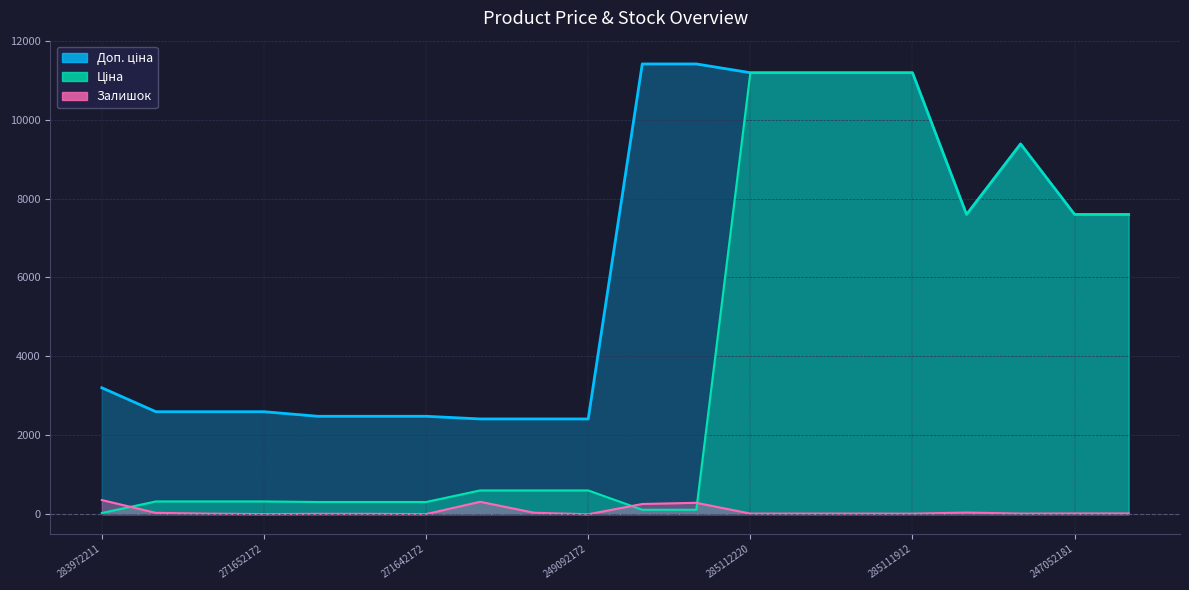

How many interior local valleys does the Залишок series have?

5